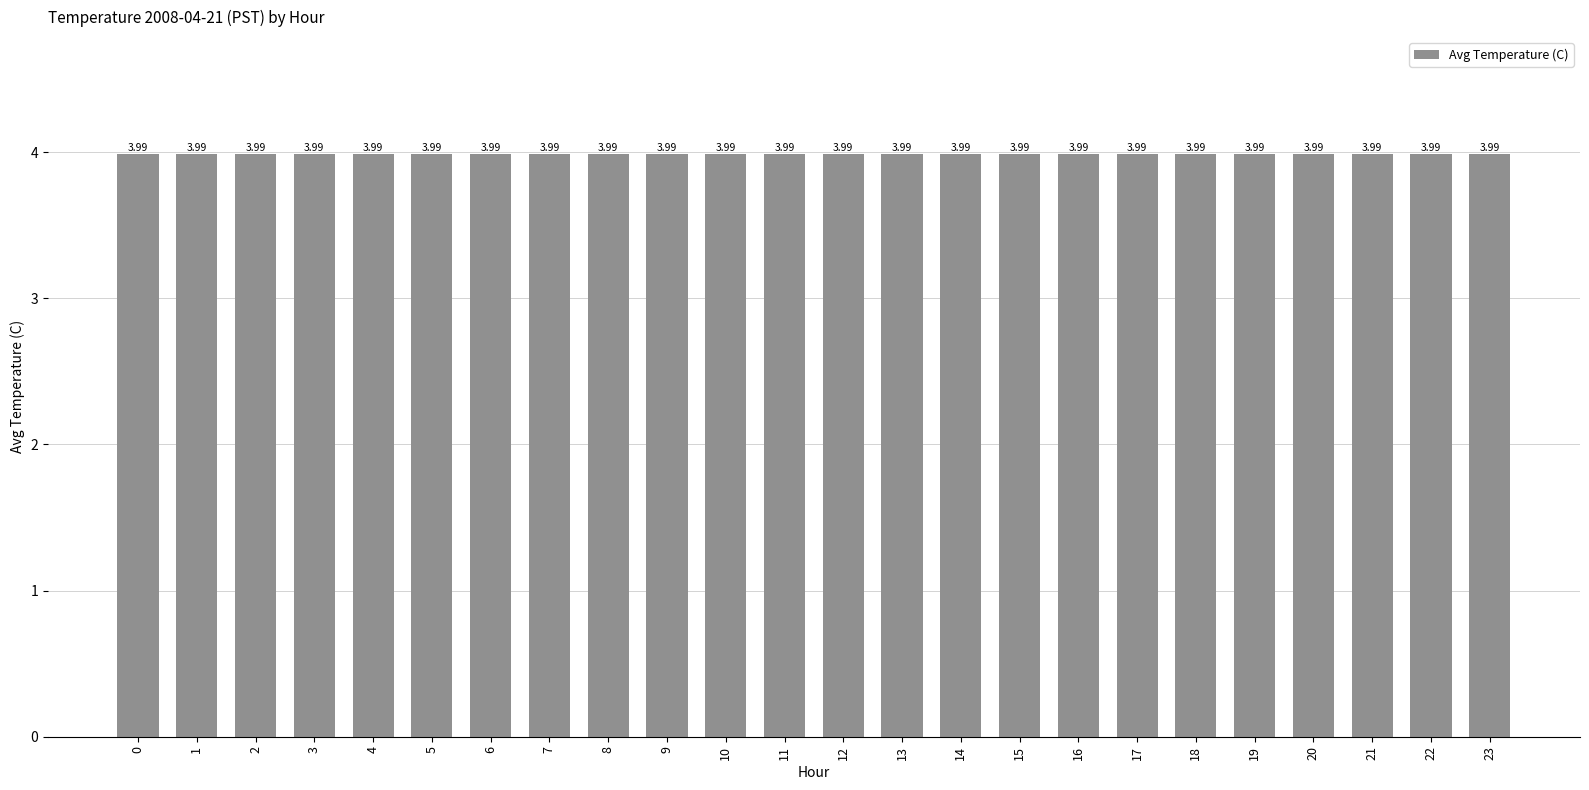

Does the chart contain stacked bars?

No